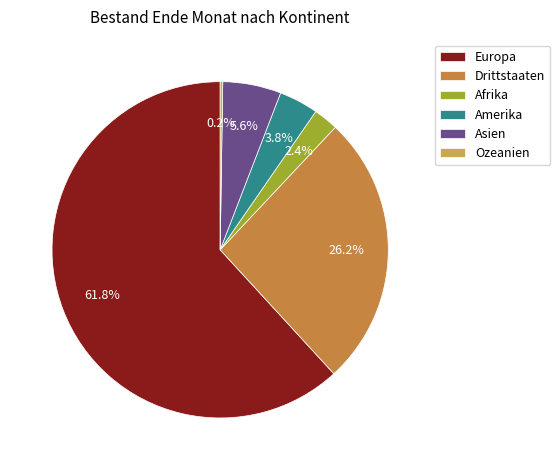

Which category has the biggest portion of the pie?

Europa